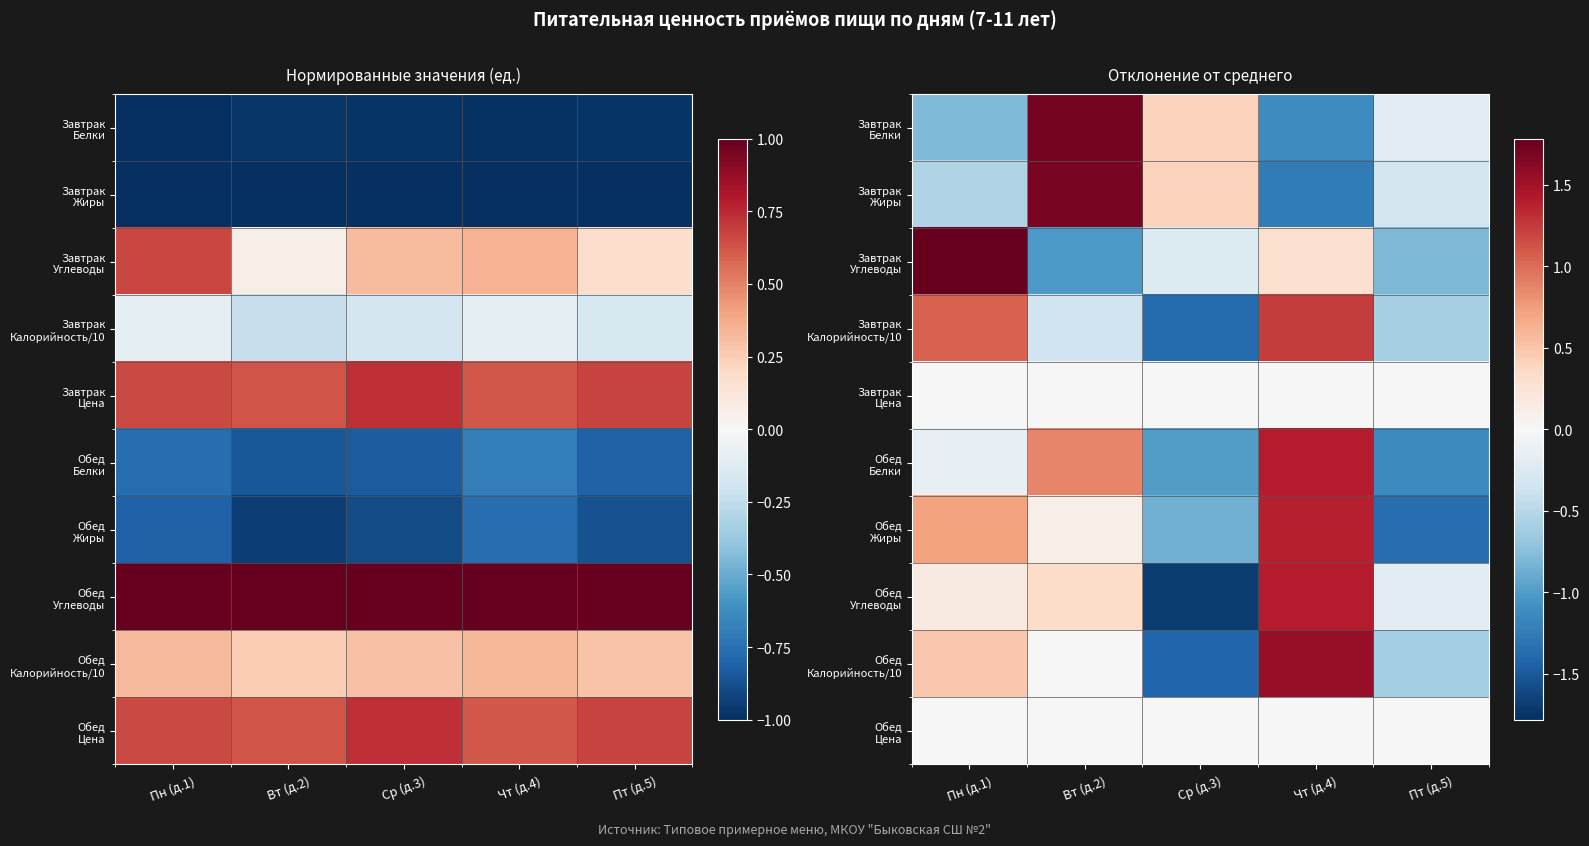

Which label corresponds to the largest value in the chart?

Пн (д.1)